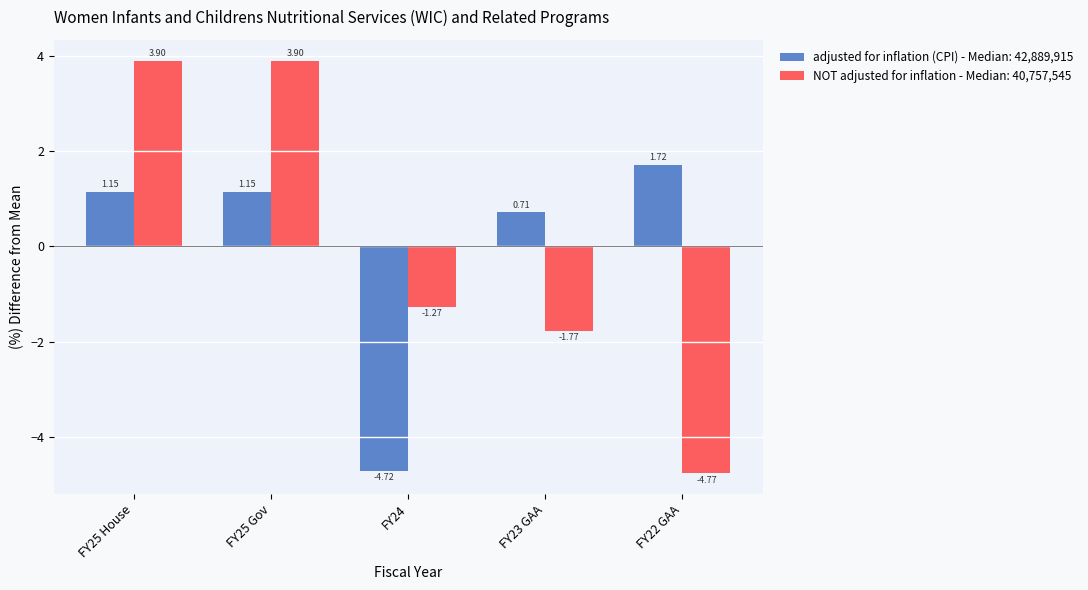

Which series has the largest range (max minus min)?

NOT adjusted for inflation - Median: 40,757,545